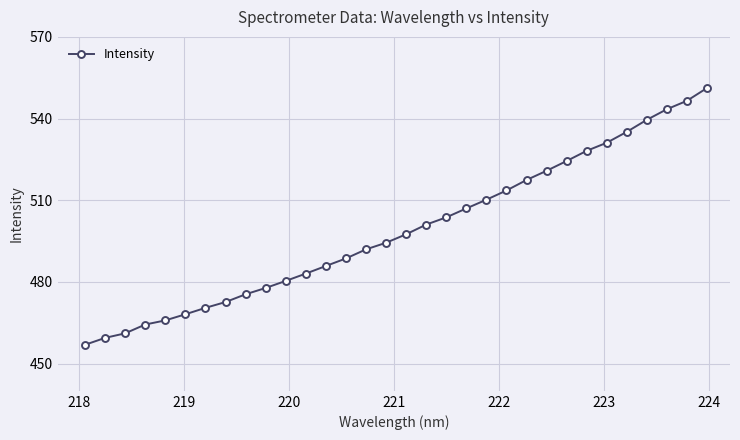

What is the value of the 13th point from the left?

485.9